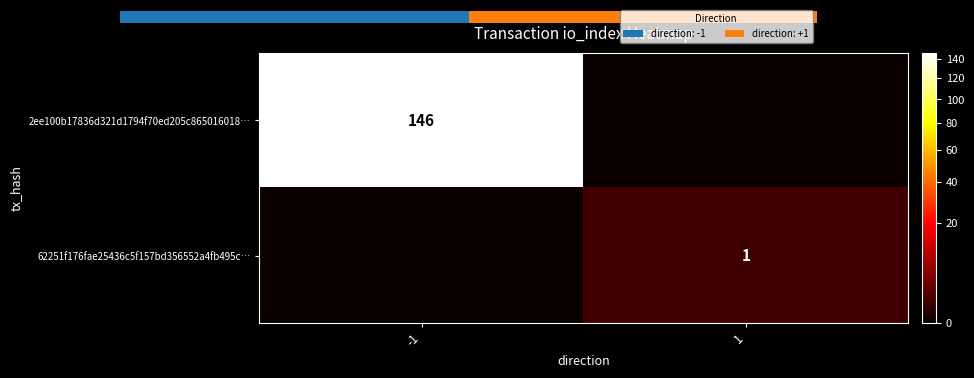

At -1, list the series in order from smallest to largest.

62251f176fae25436c5f157bd356552a4fb495c…, 2ee100b17836d321d1794f70ed205c865016018…